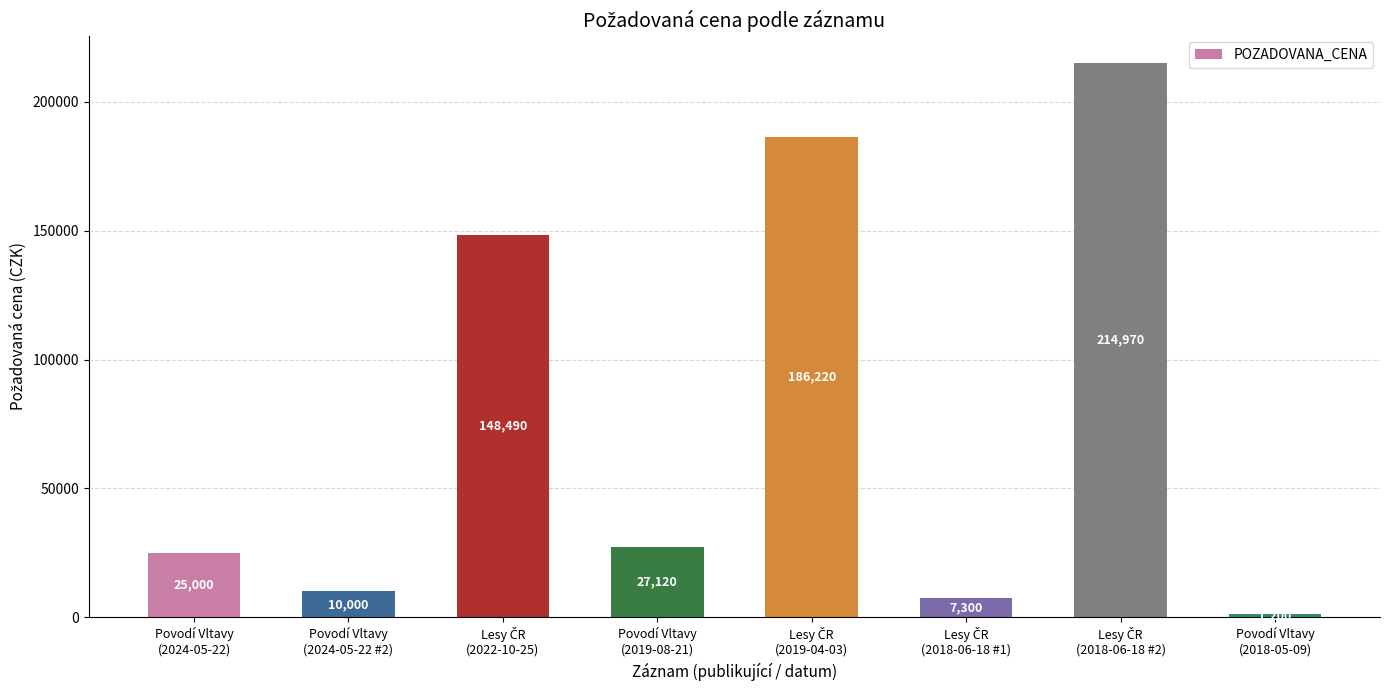

What is the minimum value shown in the chart?

1200